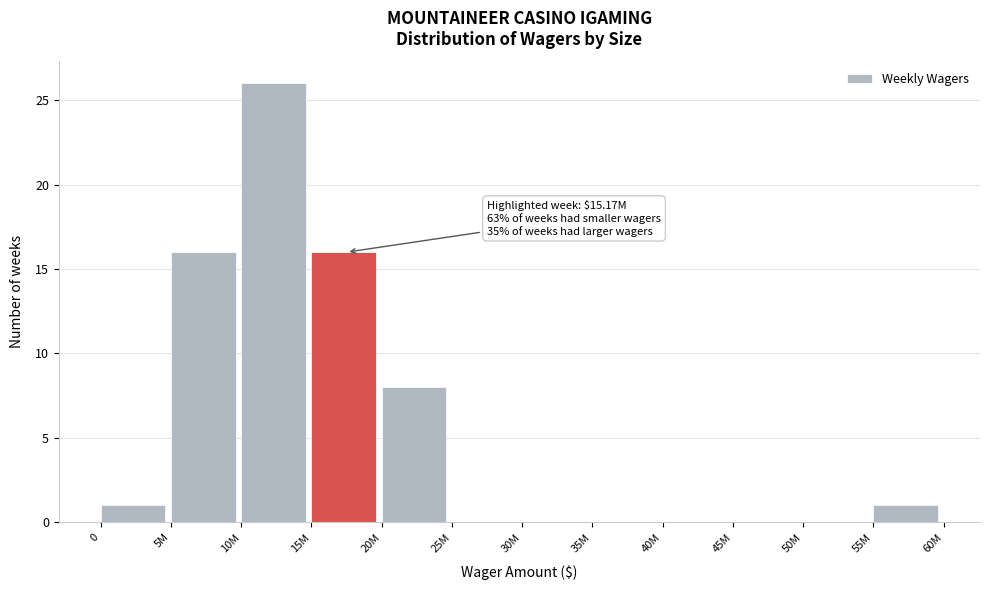

Reading right to left, extract all data points from this chart.

55M=1	50M=0	45M=0	40M=0	35M=0	30M=0	25M=0	20M=8	15M=16	10M=26	5M=16	0=1